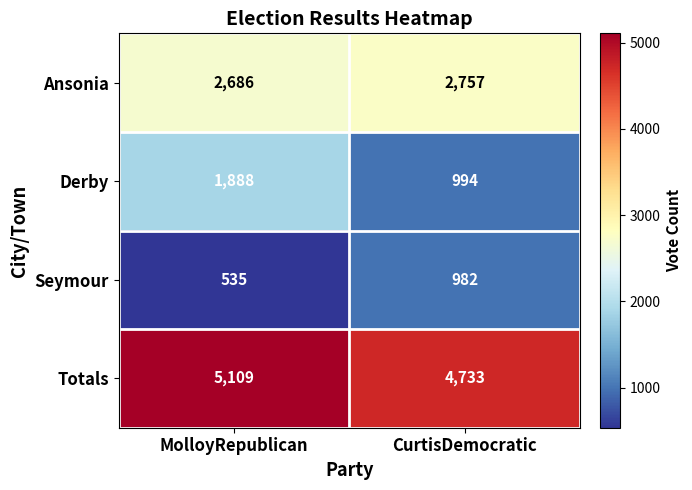

What is the sum of the Seymour values at MolloyRepublican and CurtisDemocratic?

1517